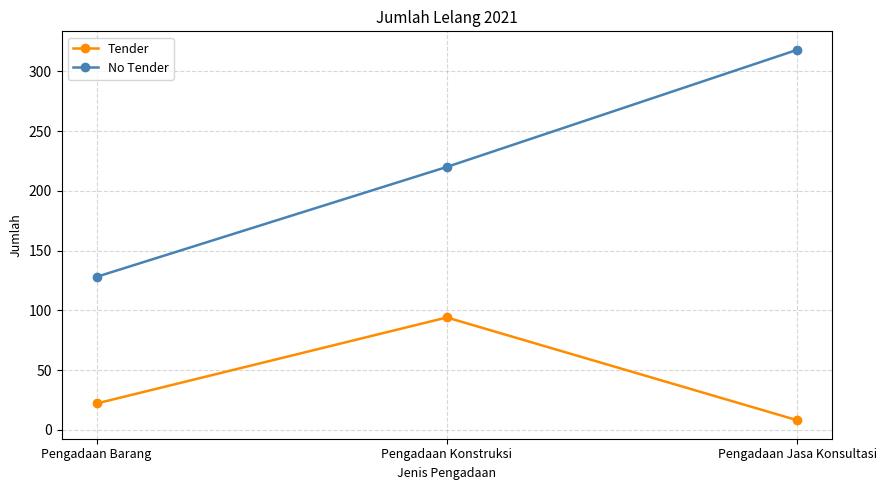

List the labels in order of No Tender value, largest first.

Pengadaan Jasa Konsultasi, Pengadaan Konstruksi, Pengadaan Barang